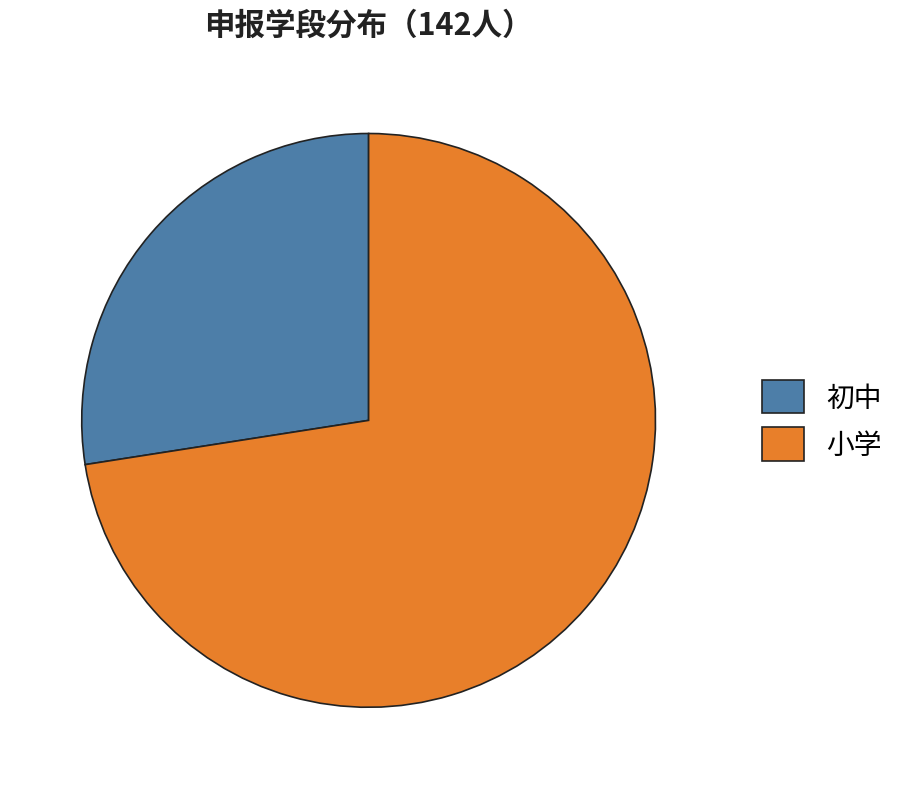

Is it true that 小学 is 73% of the pie?

True